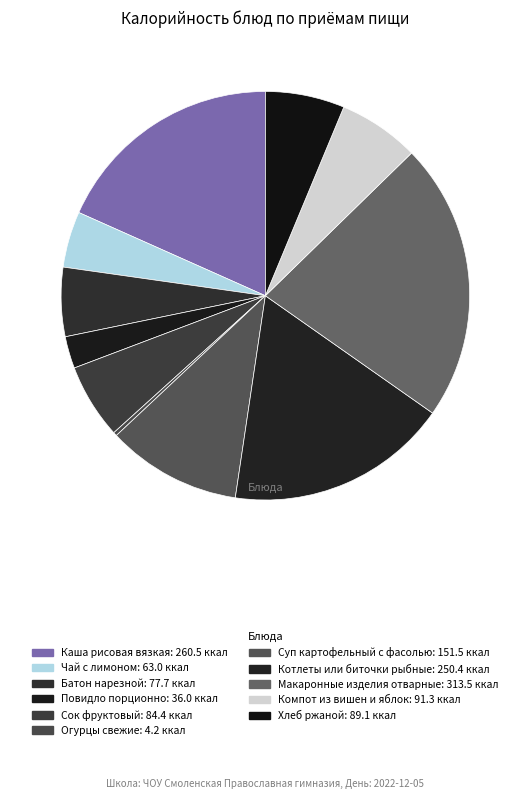

Rank the categories by value from highest to lowest.

Макаронные изделия отварные, Каша рисовая вязкая, Котлеты или биточки рыбные, Суп картофельный с фасолью, Компот из вишен и яблок, Хлеб ржаной, Сок фруктовый, Батон нарезной, Чай с лимоном, Повидло порционно, Огурцы свежие